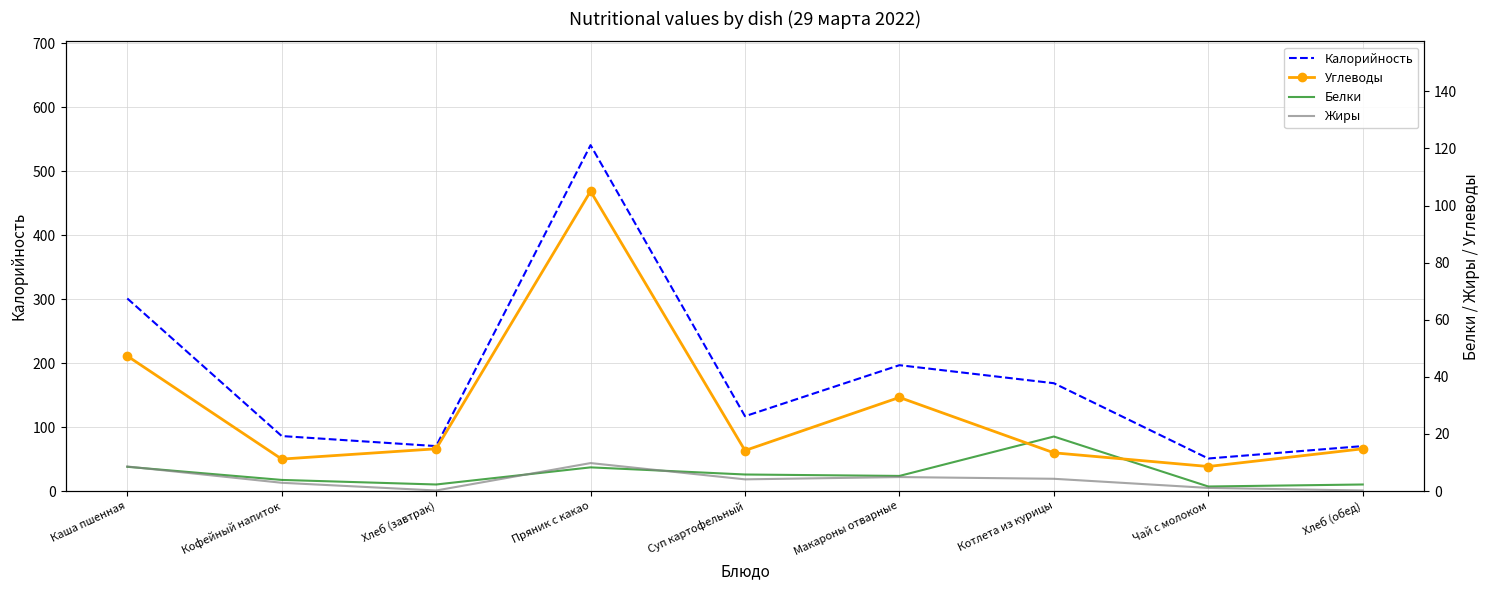

Which series has the widest spread of values?

Калорийность